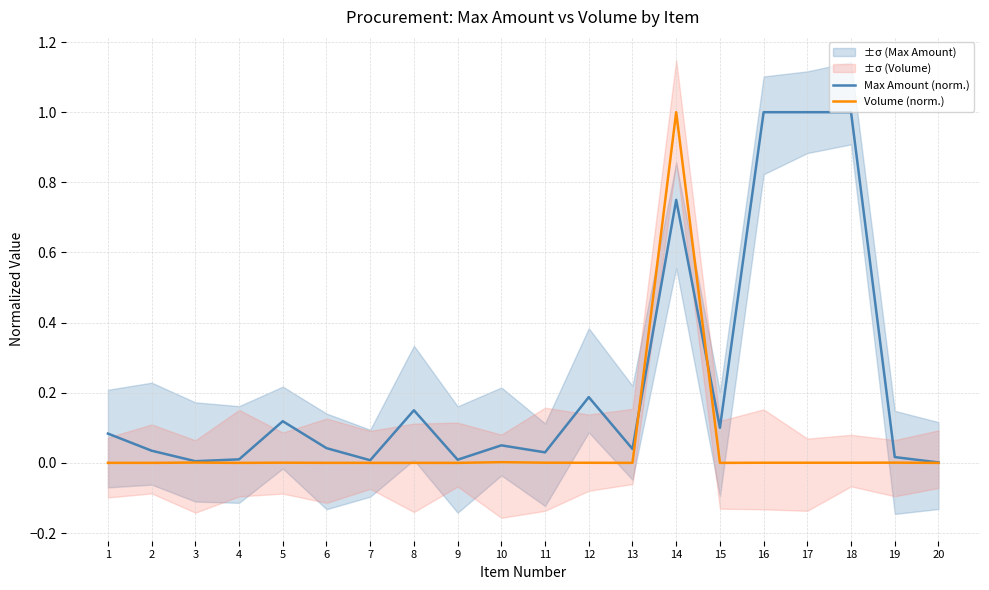

At 15, list the series in order from smallest to largest.

Volume (norm.), Max Amount (norm.)